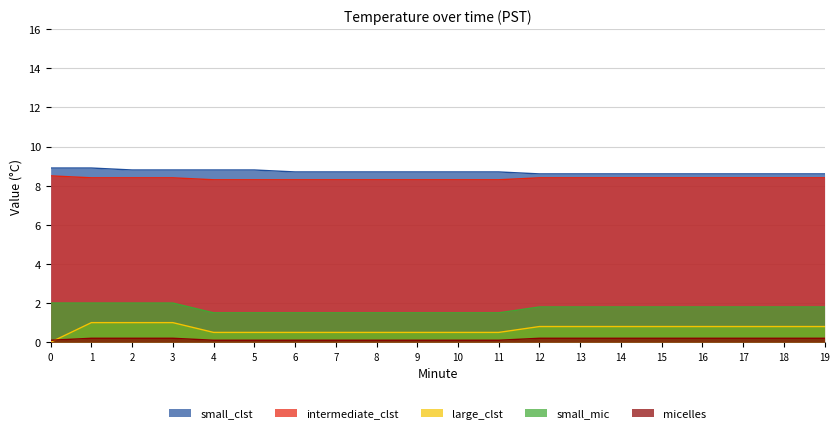

What is the sum of the intermediate_clst values at 18 and 10?

16.7